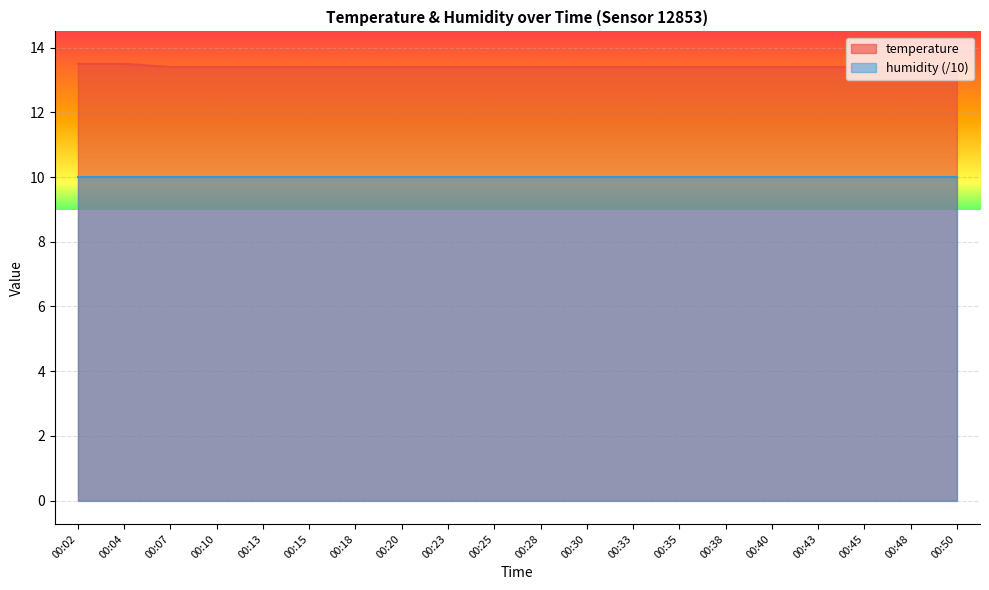

Rank the categories by value from highest to lowest.

00:02, 00:04, 00:07, 00:10, 00:13, 00:15, 00:18, 00:20, 00:23, 00:25, 00:28, 00:30, 00:33, 00:35, 00:38, 00:40, 00:43, 00:45, 00:48, 00:50